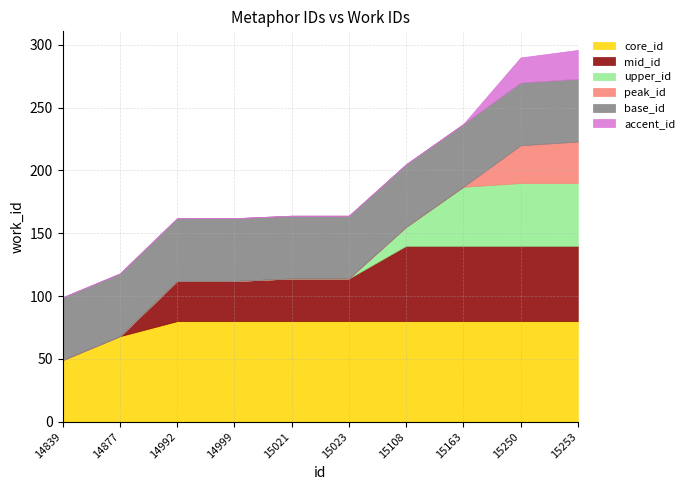

Which has a higher value, 15250 or 15163?

15250